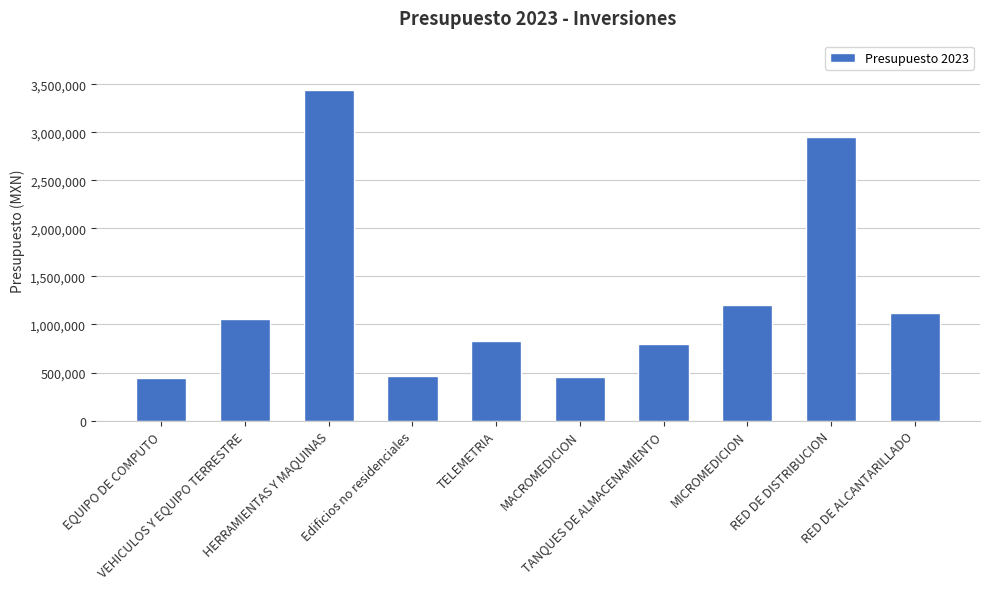

What position from the left is MACROMEDICION?

6